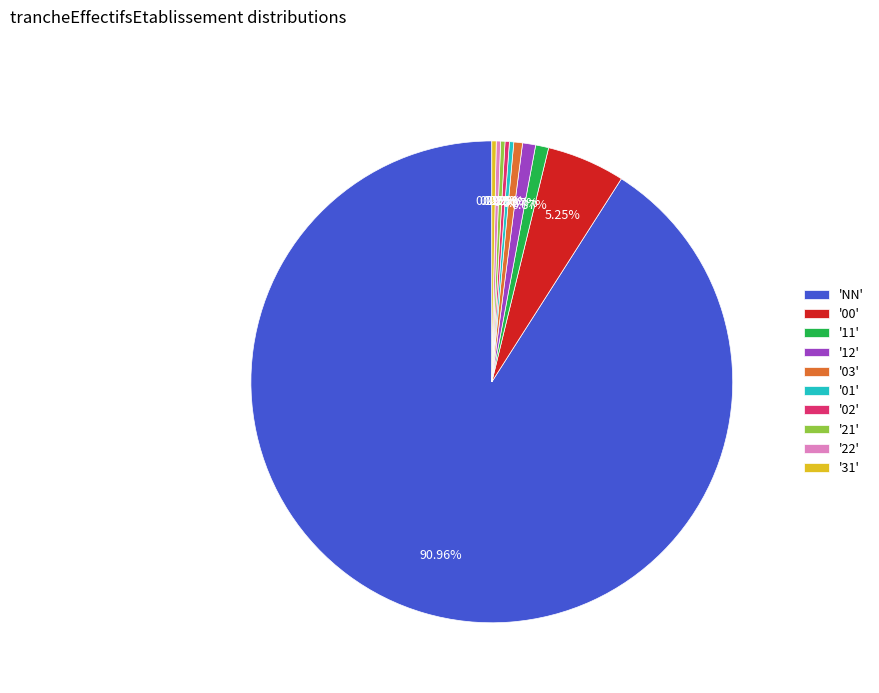

Which has a higher value, '12' or '31'?

'12'